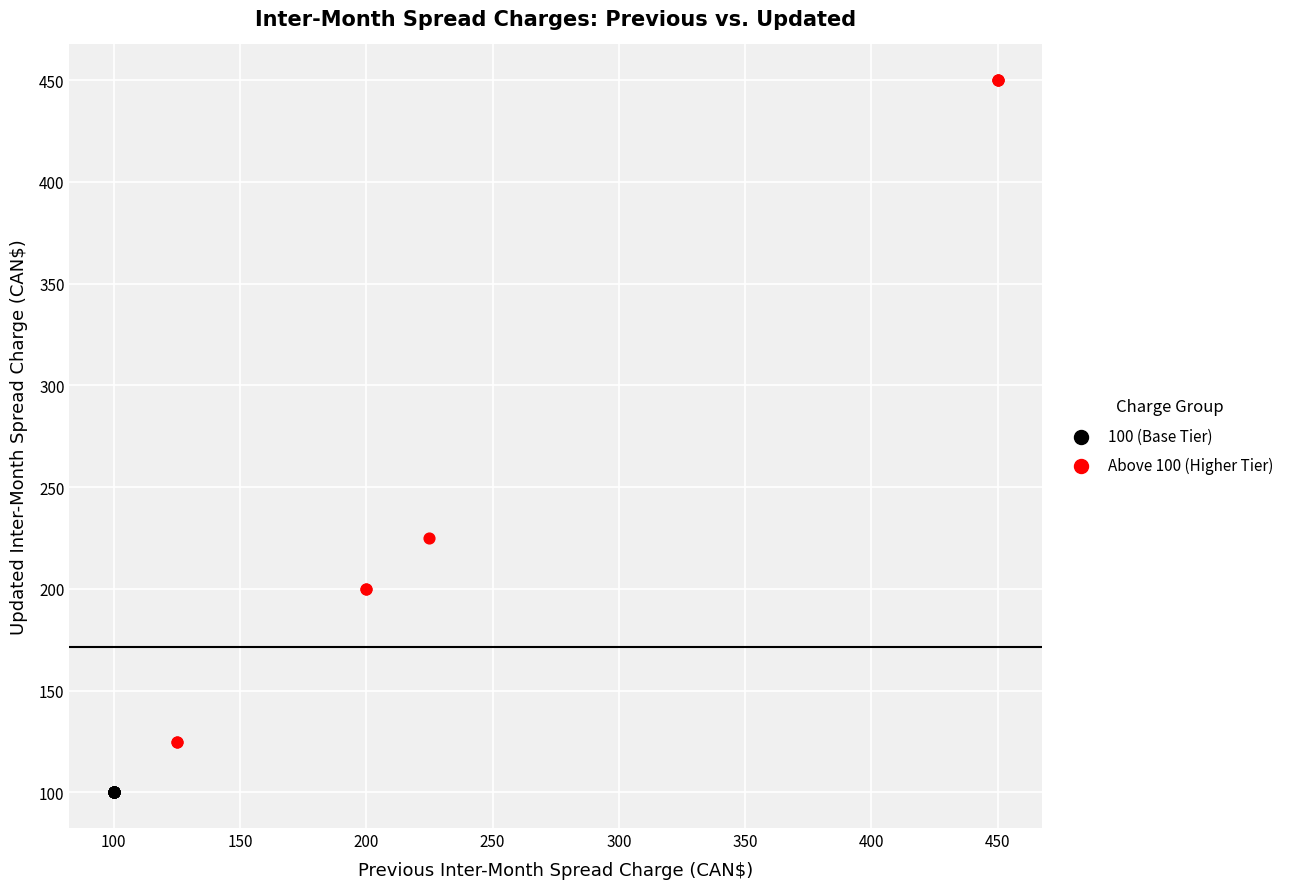

Which series contains the lowest Y value?

100 (Base Tier)